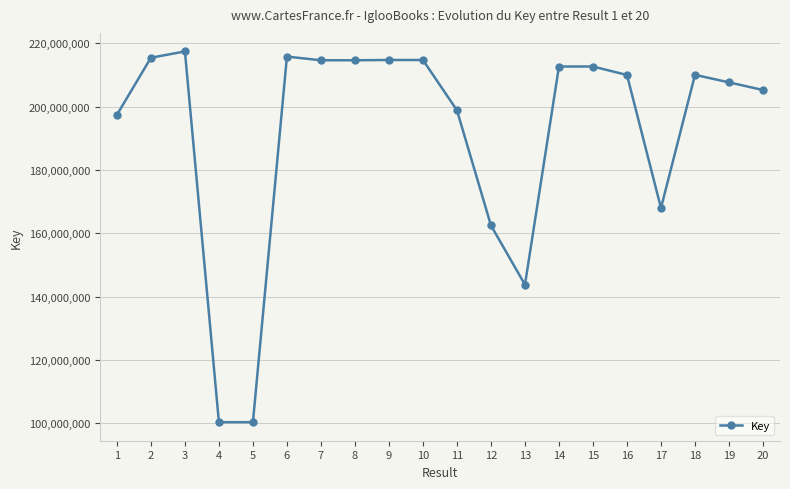

Does the chart have visible grid lines?

Yes